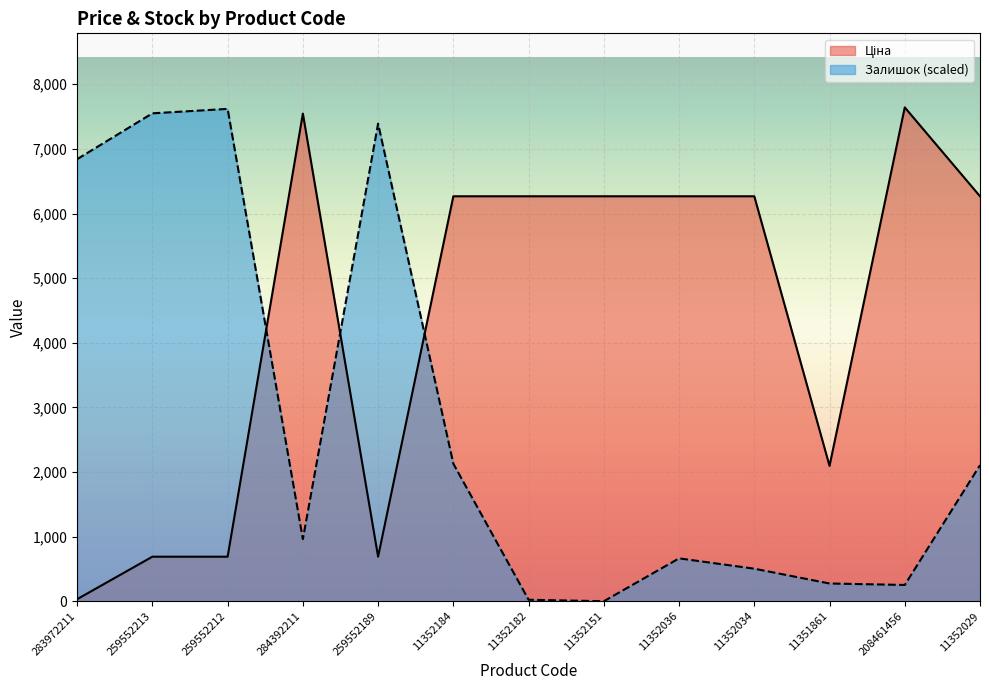

Which category has the lowest value in the Залишок series?

11352151